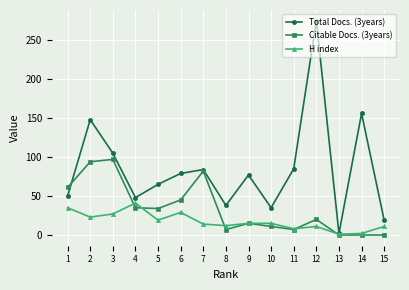

True or false: H index has more than 0 points higher than both neighbors.

True